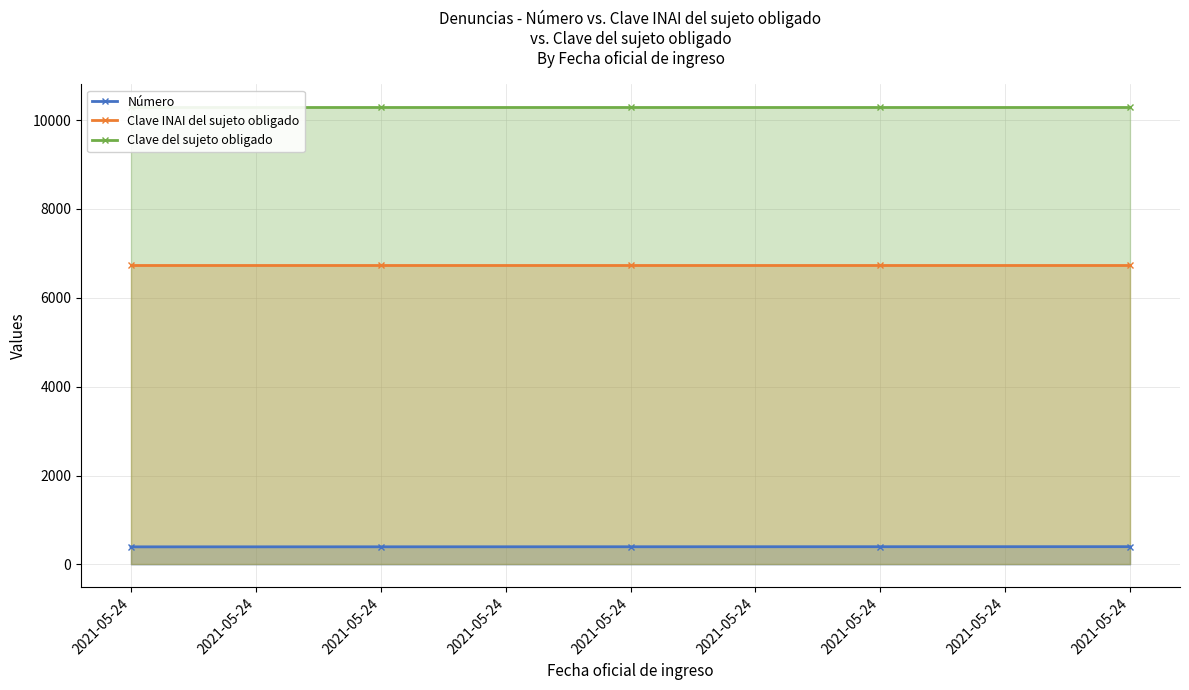

What is the difference between the maximum and minimum values in the Número series?

4